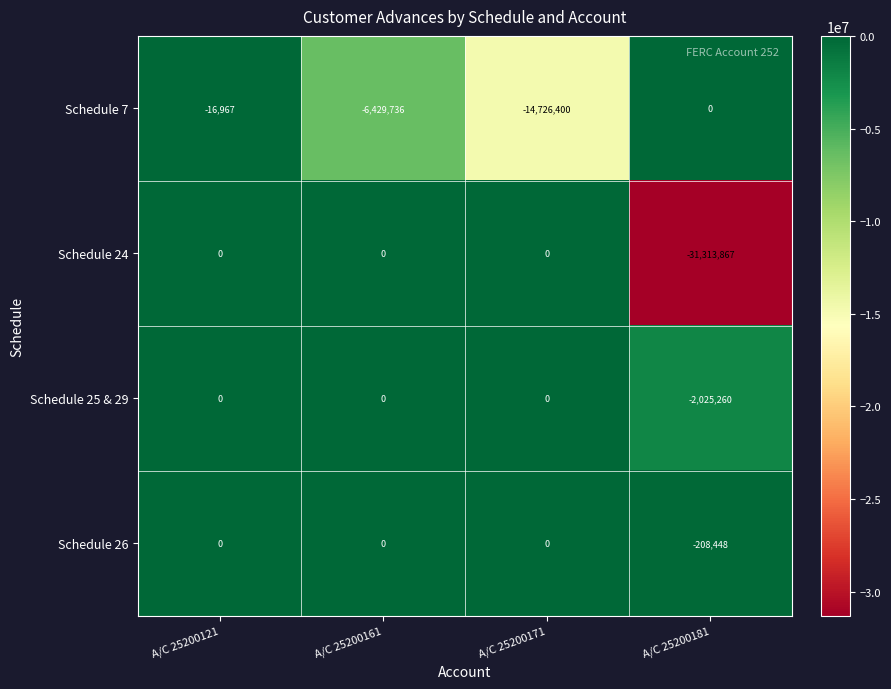

At which category is the sum across all series the highest?

A/C 25200121